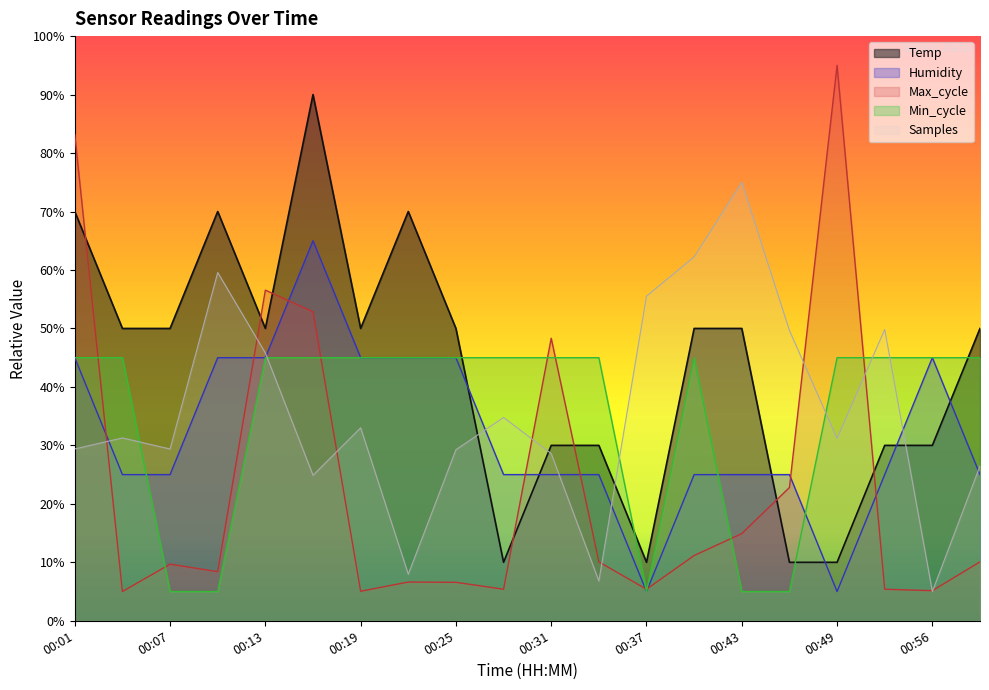

How many intersections are there between Temp and Min_cycle?

4